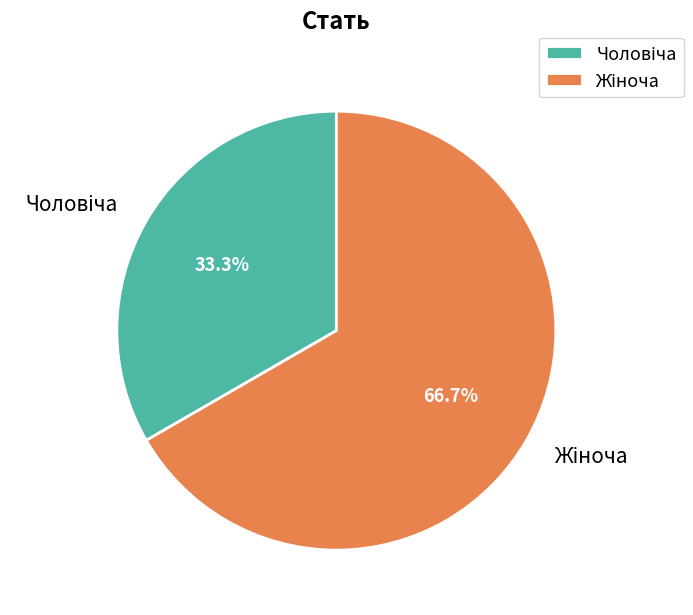

Is there a majority slice in this chart?

Yes